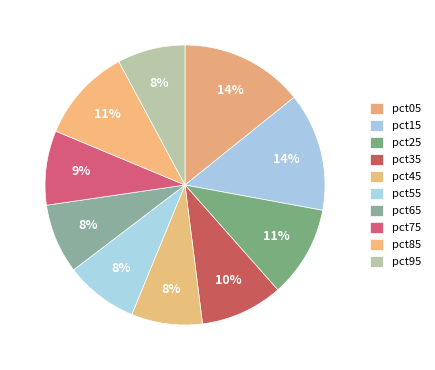

Does pct45 represent more than half of the total?

No